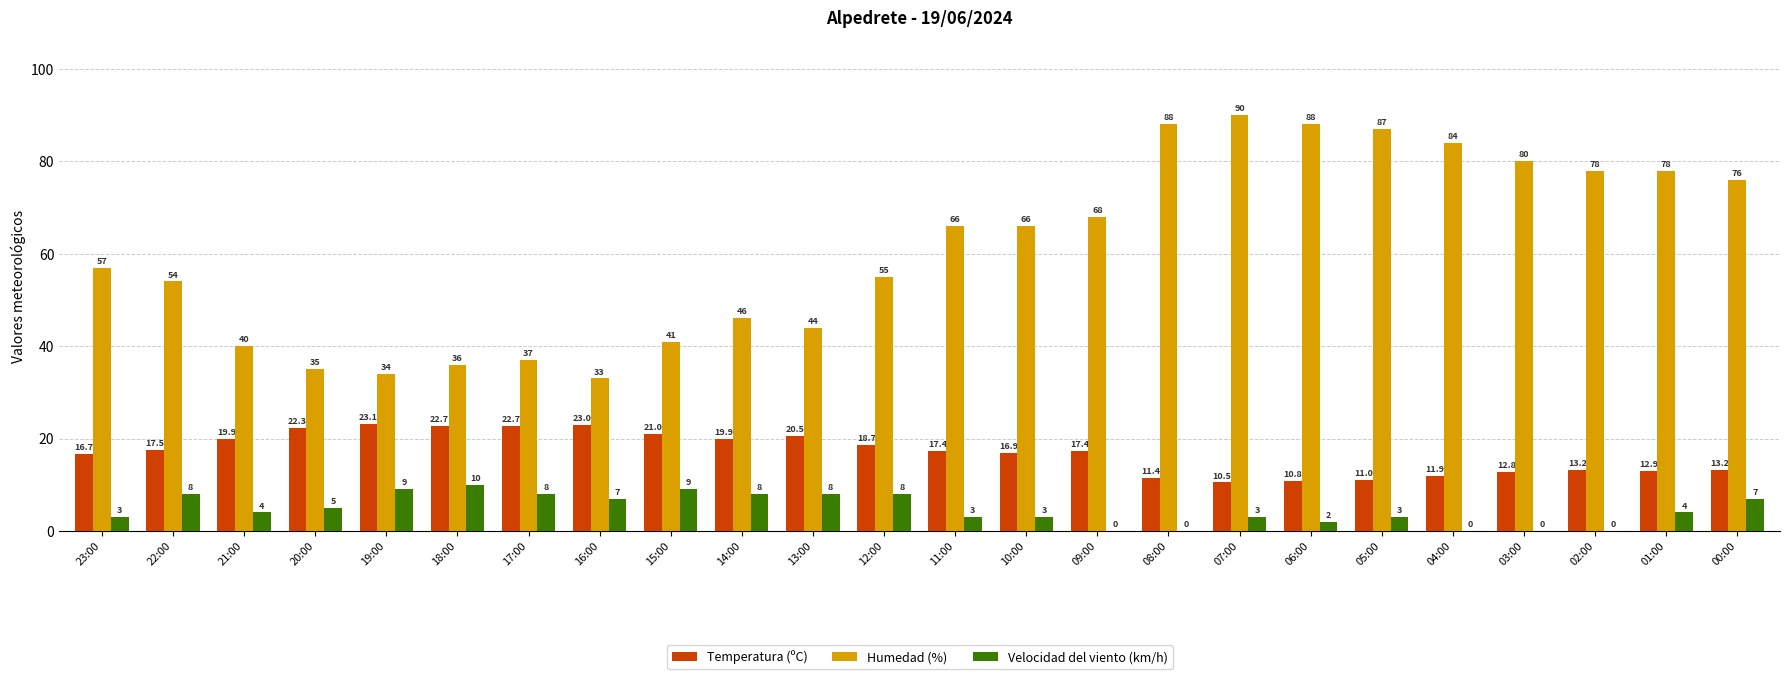

What is the spread (max minus min) of values at 11:00?

63.0